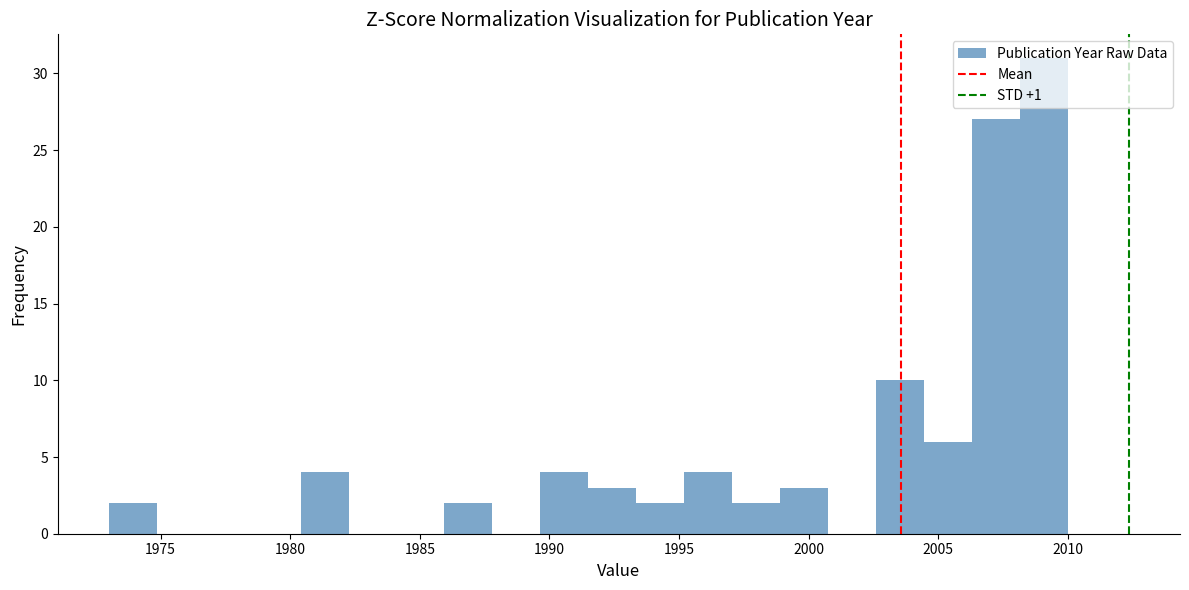

Read against the x-axis, roughly where is the centre of the tallest bar?

2009.0